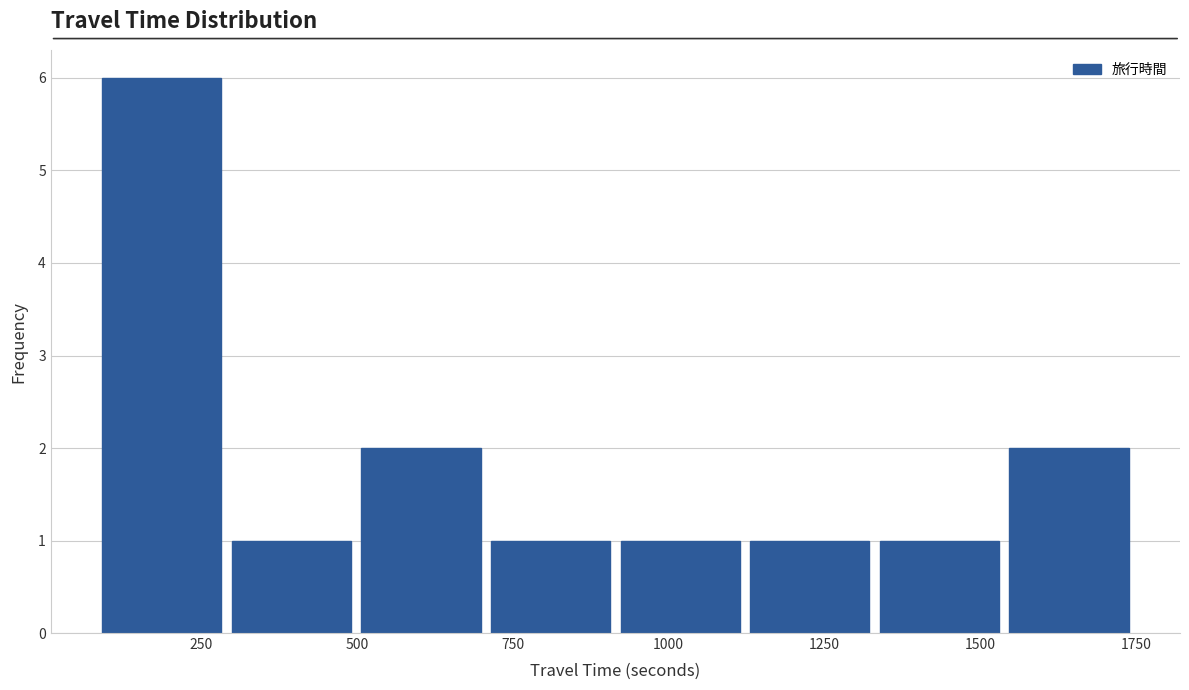

Reading left to right, list every bar in this chart as the range it spans on the x-axis followed by its height. Neither the bar edges nor the heights are printed on the chart, so give them approximately, as read against the axes.

100 to 300: 6
300 to 500: 1
500 to 700: 2
700 to 900: 1
900 to 1100: 1
1100 to 1350: 1
1350 to 1550: 1
1550 to 1750: 2